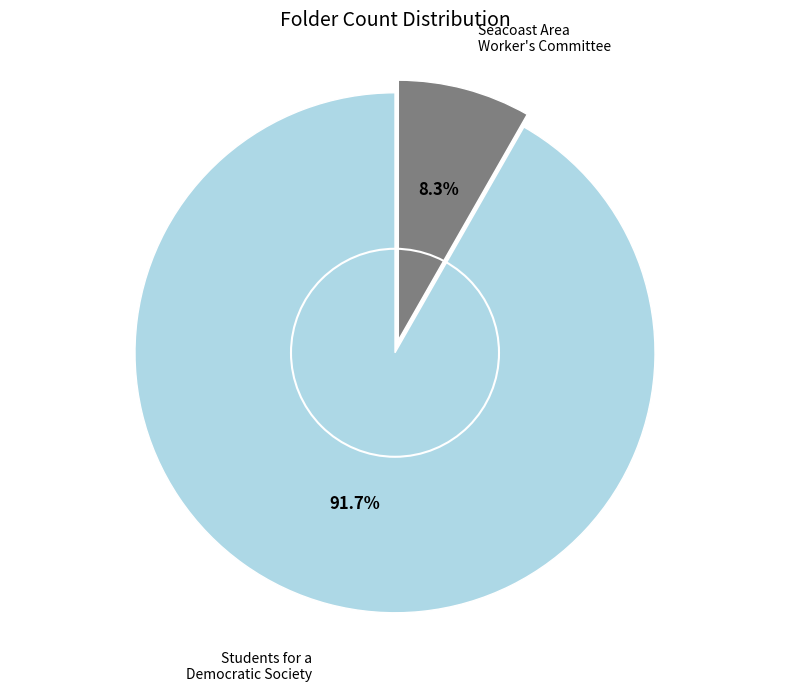

Does any single category account for the majority?

Yes